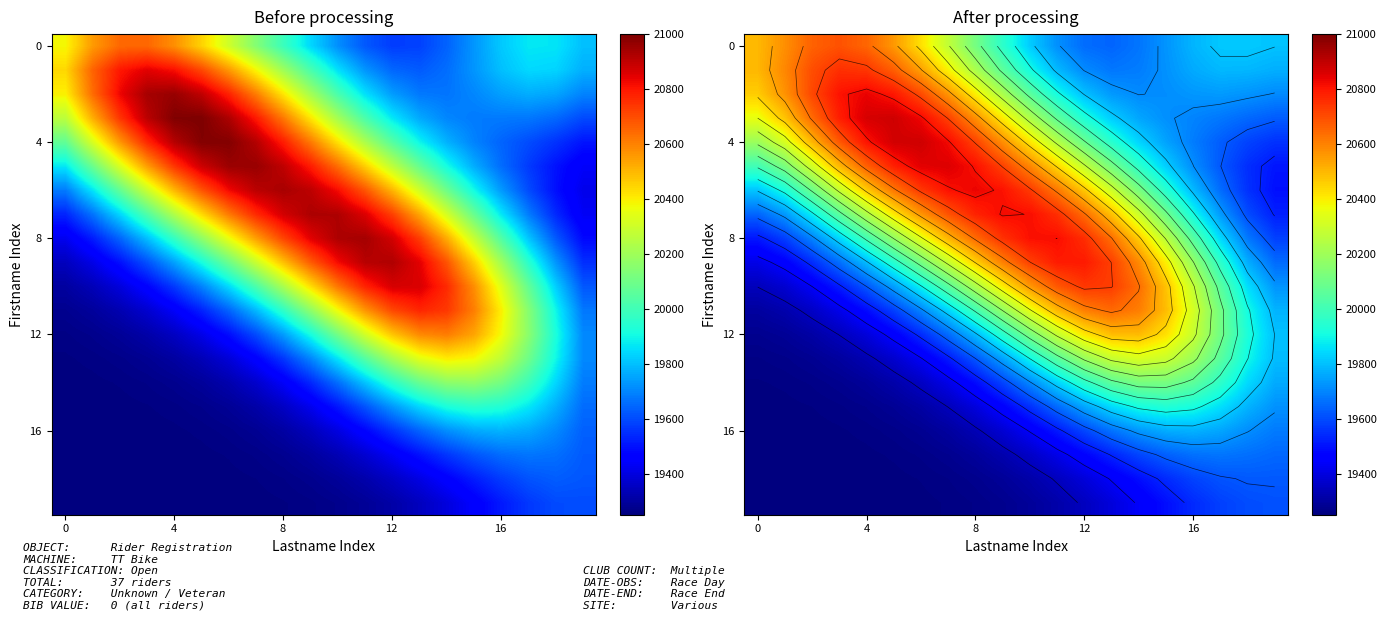

Read the 8 value at 0.

19508.0